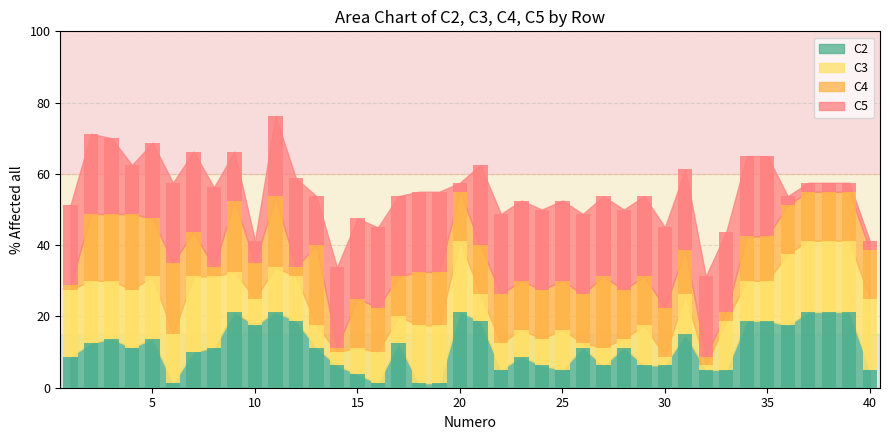

Where does the C4 series first go above 13?

2